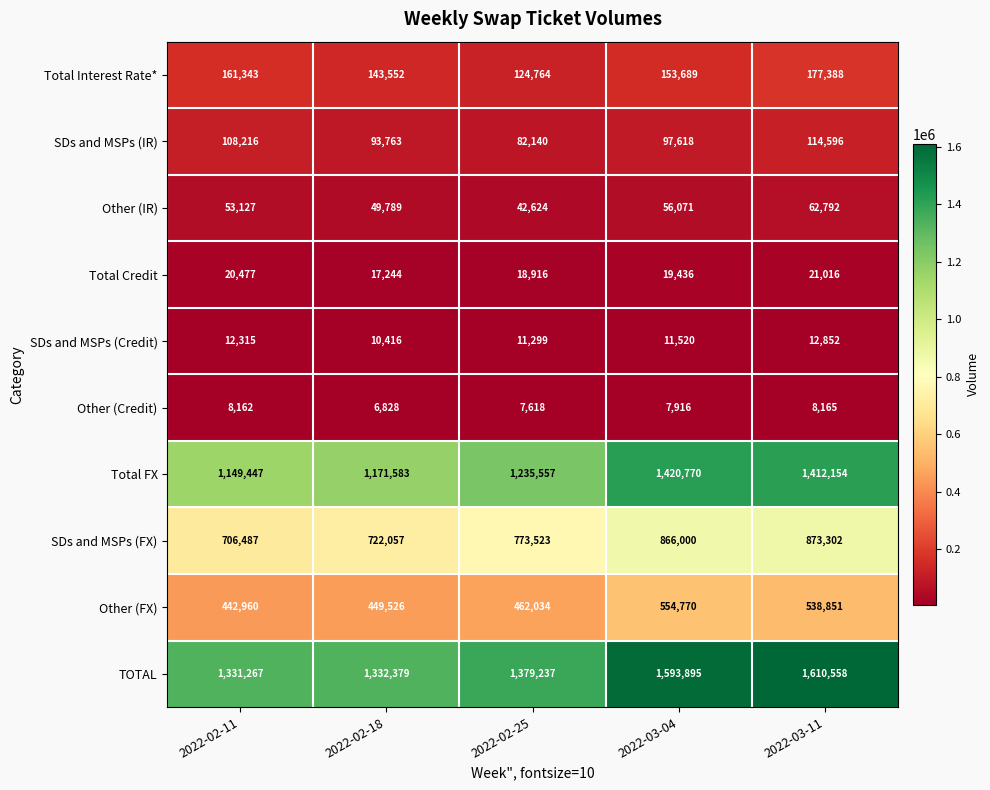

Count the number of categories in the chart.

5